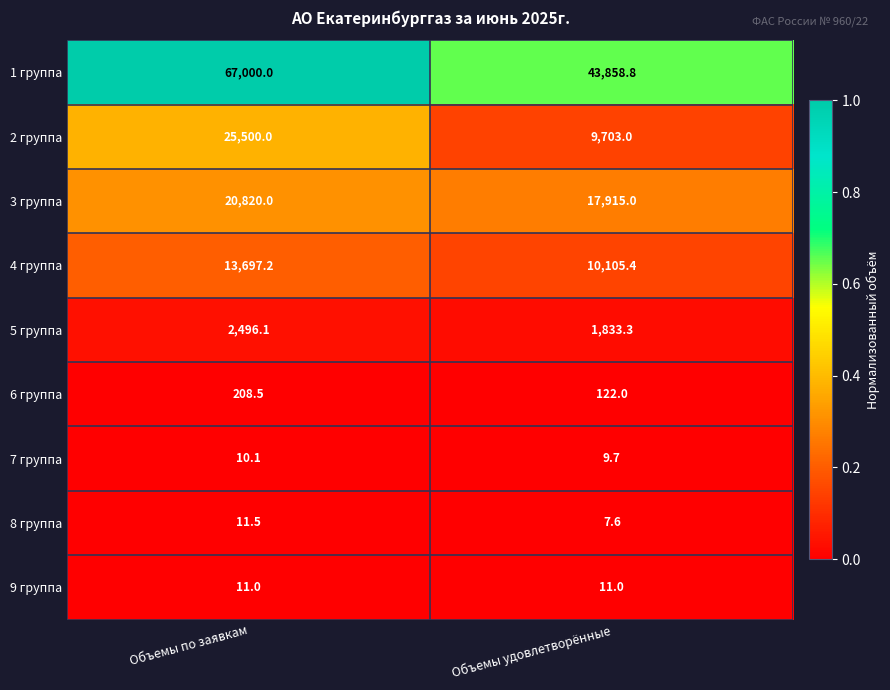

Which category has the lowest value across all series?

Объемы удовлетворённые